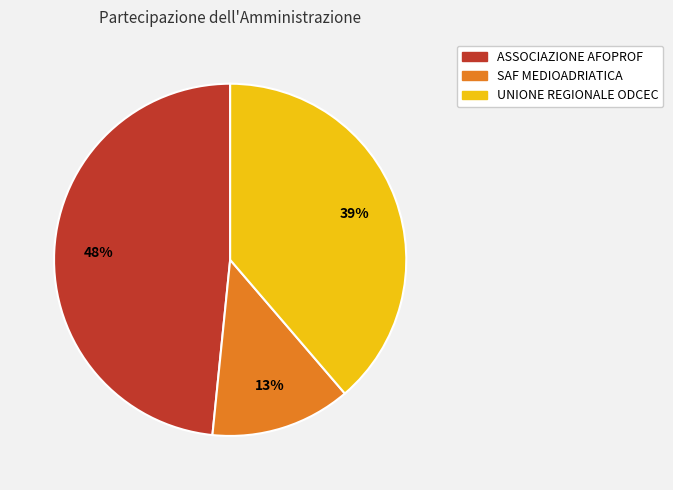

To the nearest percent, what is the average slice percentage?

33%